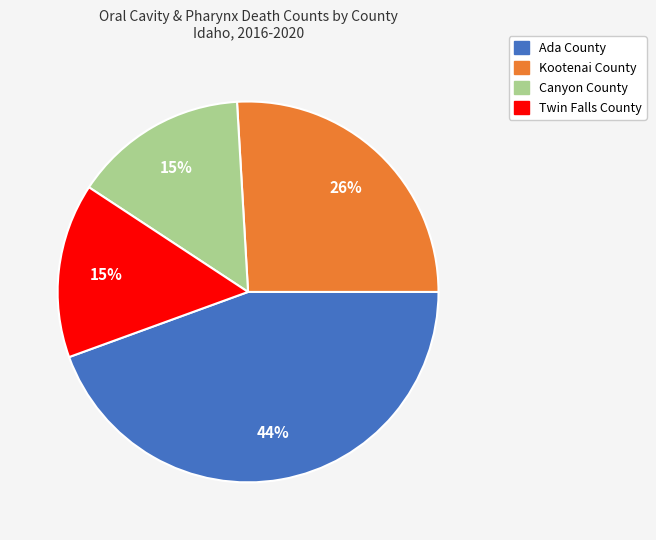

Between Kootenai County and Twin Falls County, which is larger?

Kootenai County